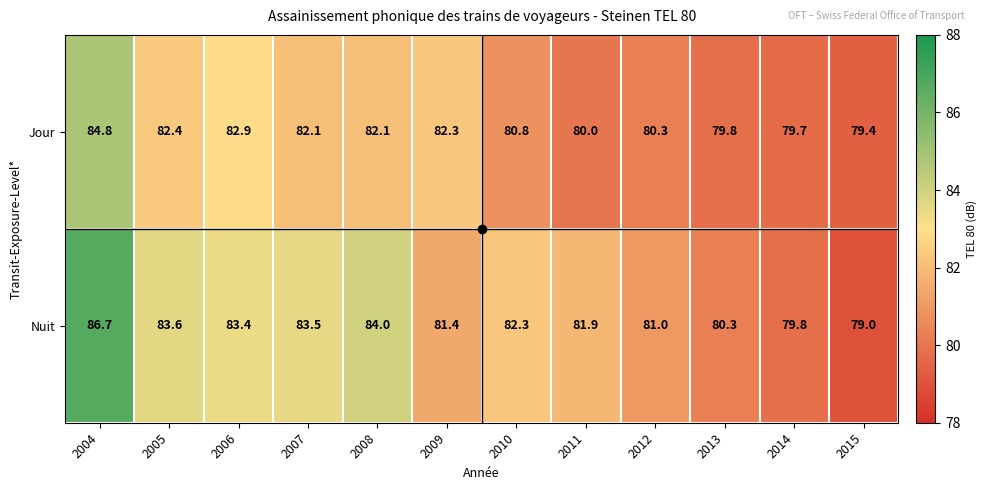

Which series has the largest total across all categories?

Nuit